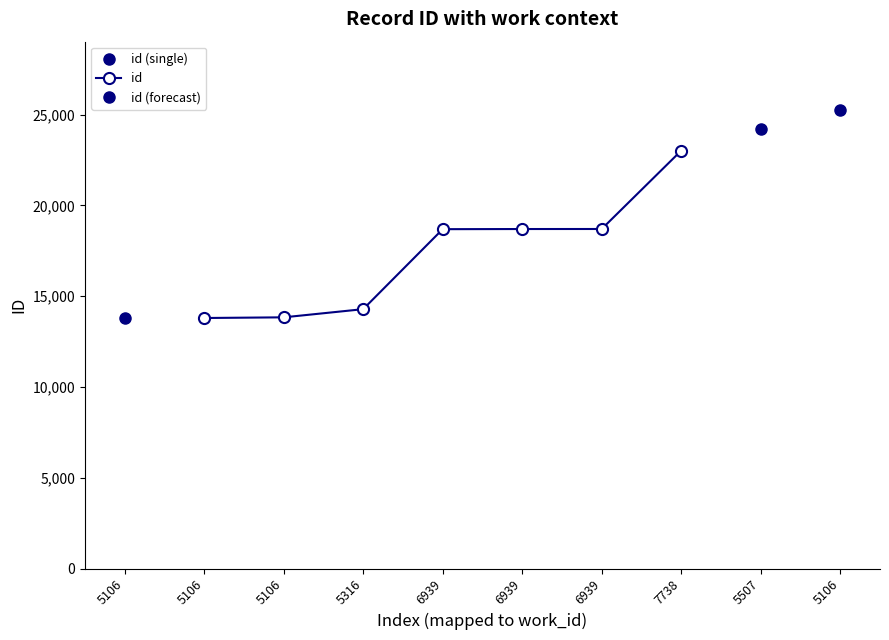

True or false: the data has more than 2 interior local peaks.

False